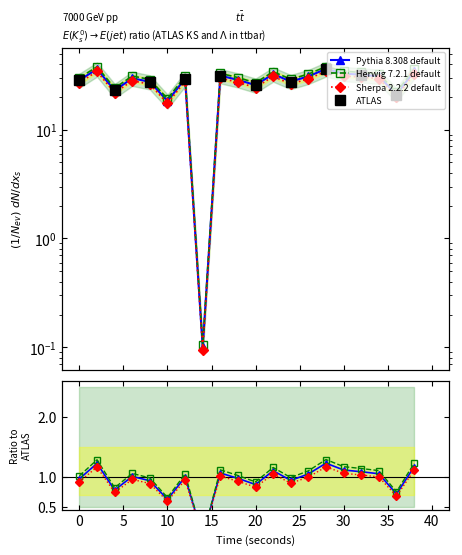

At which category does the chart reach its peak across all series?

28